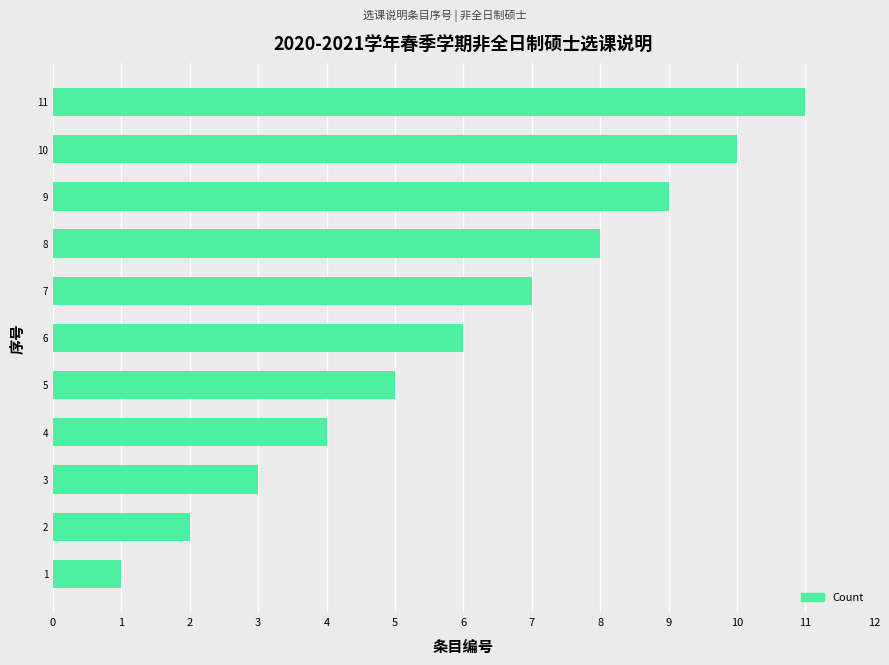

The chart shows a value of 6 at 4. True or false?

False